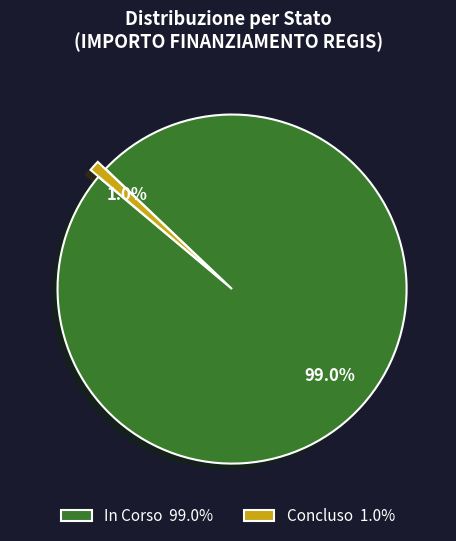

What is the total percentage of Concluso 1.0% and In Corso 99.0%?

100.0%